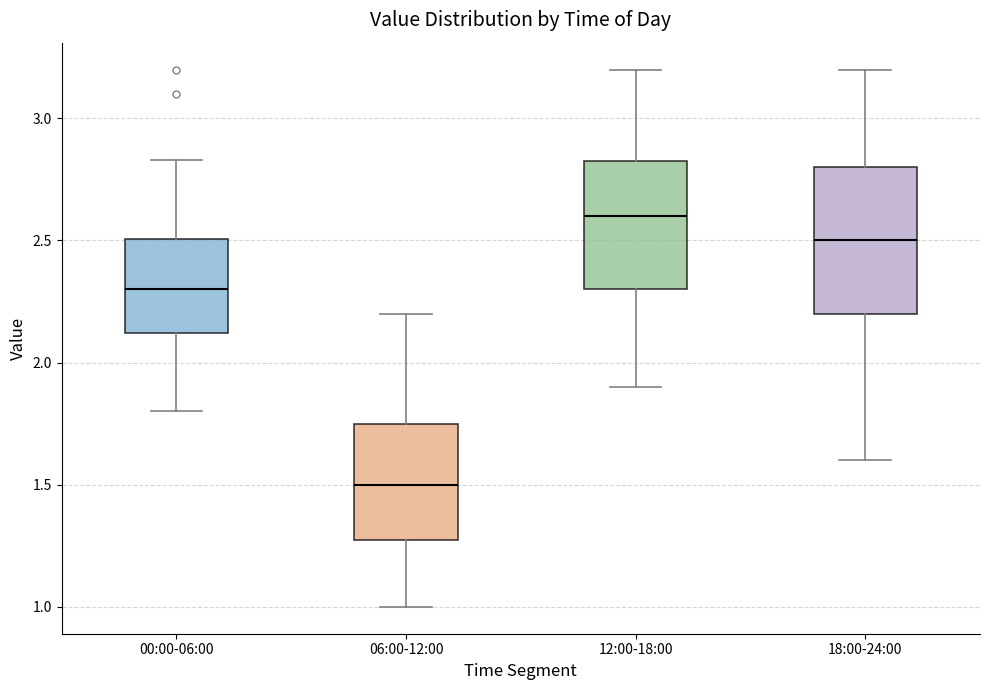

Where does the upper whisker of the box for 18:00-24:00 end on the y-axis? The values are not printed on the chart, so give them approximately, as read against the axis.

3.20